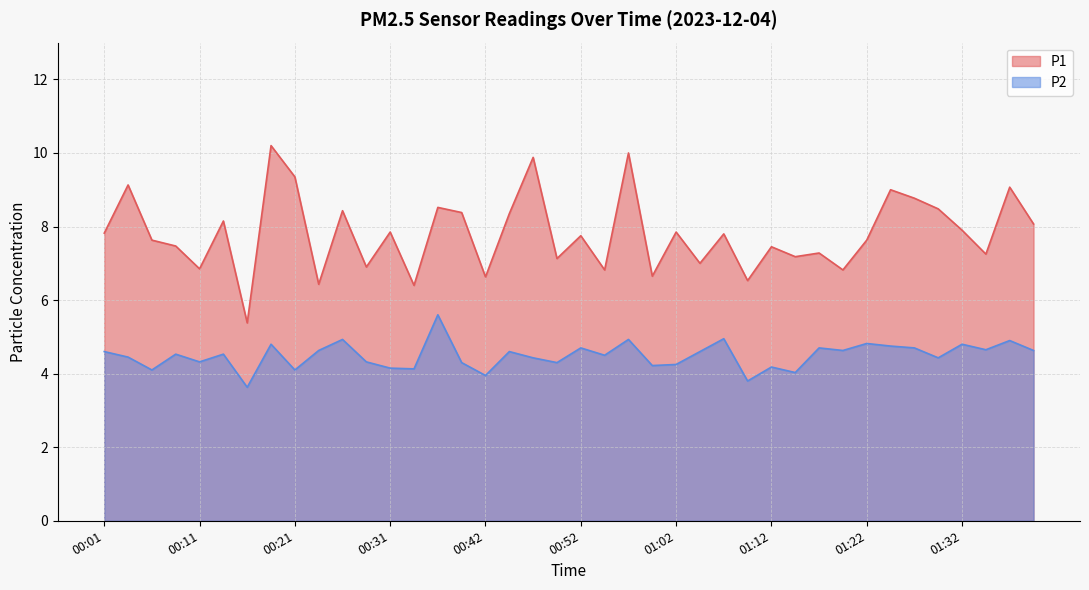

What is the highest value of the P1 series?

10.2